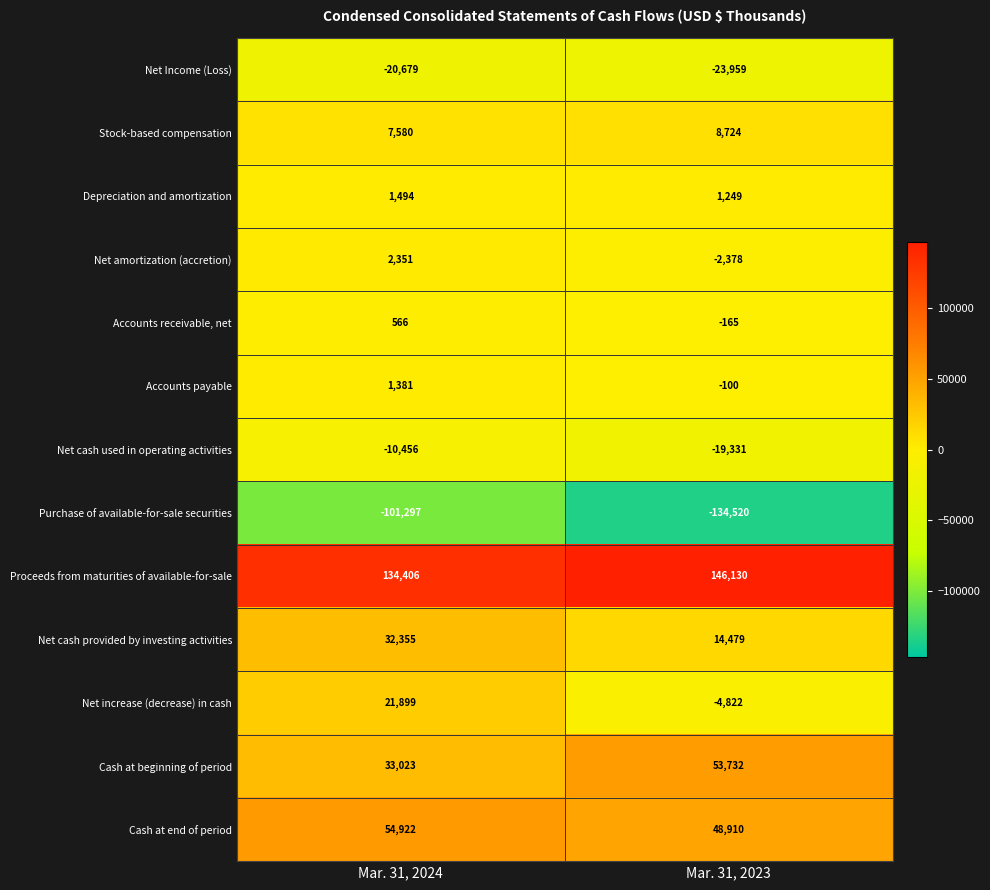

Between Mar. 31, 2024 and Mar. 31, 2023, which series saw the biggest shift?

Purchase of available-for-sale securities